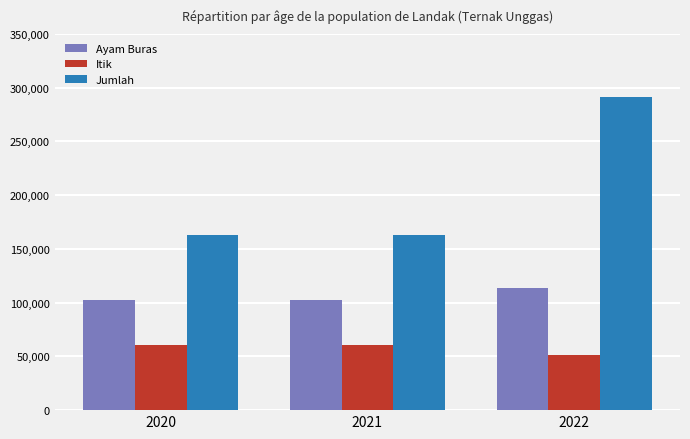

How many series are shown in this chart?

3